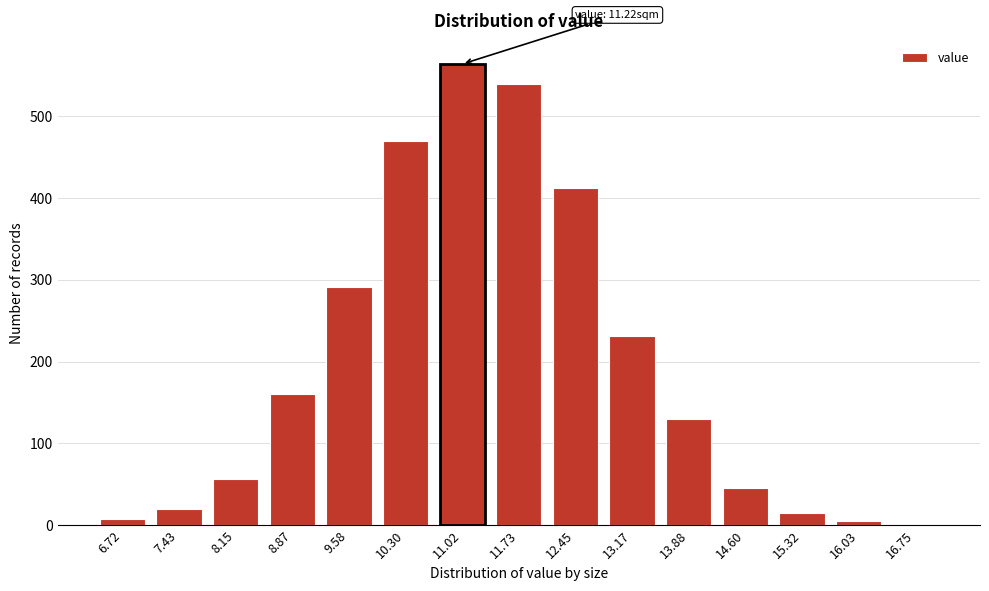

Reading left to right, what are all the values shown in this chart?

8	20	56	161	291	470	564	540	412	231	130	46	15	5	2